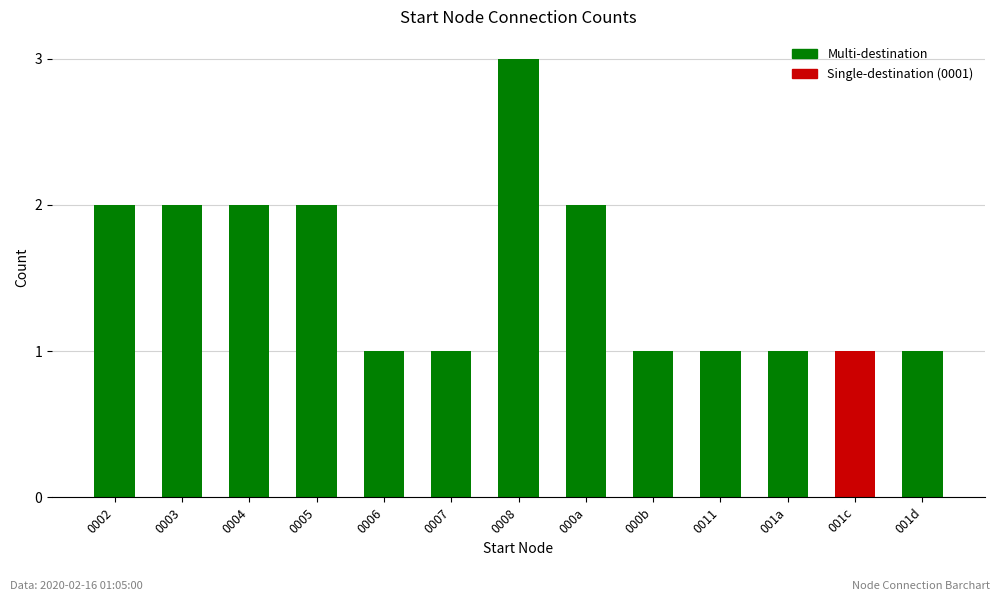

Reading left to right, list all the values displayed in this chart.

2	2	2	2	1	1	3	2	1	1	1	1	1